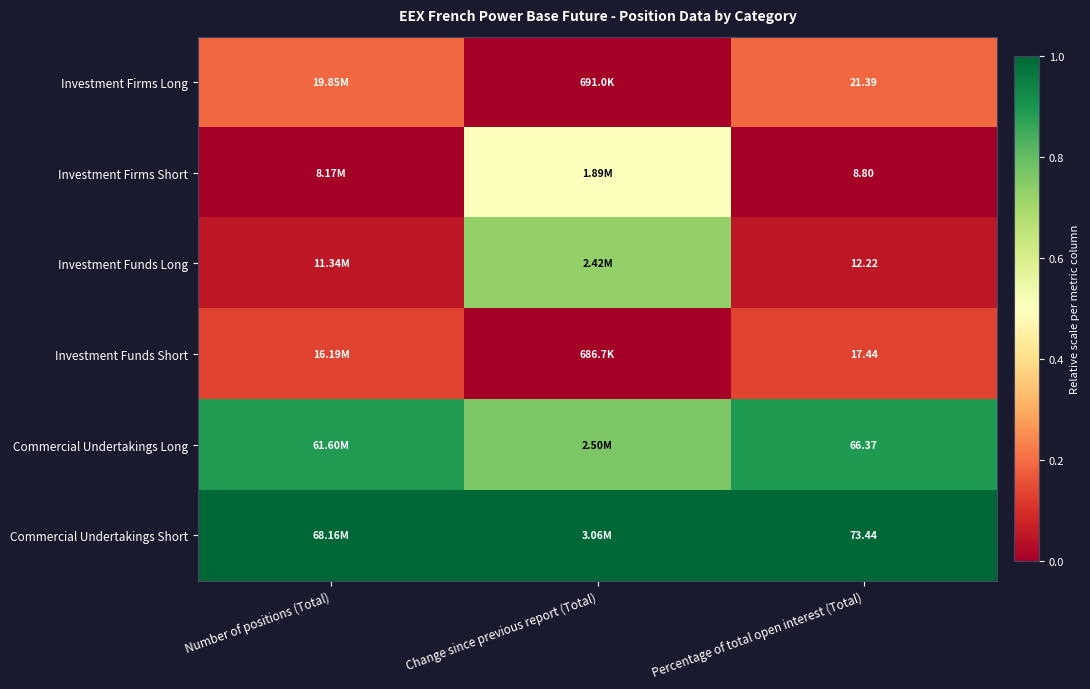

Rank the series at Percentage of total open interest (Total) from lowest to highest value.

Investment Firms Short, Investment Funds Long, Investment Funds Short, Investment Firms Long, Commercial Undertakings Long, Commercial Undertakings Short